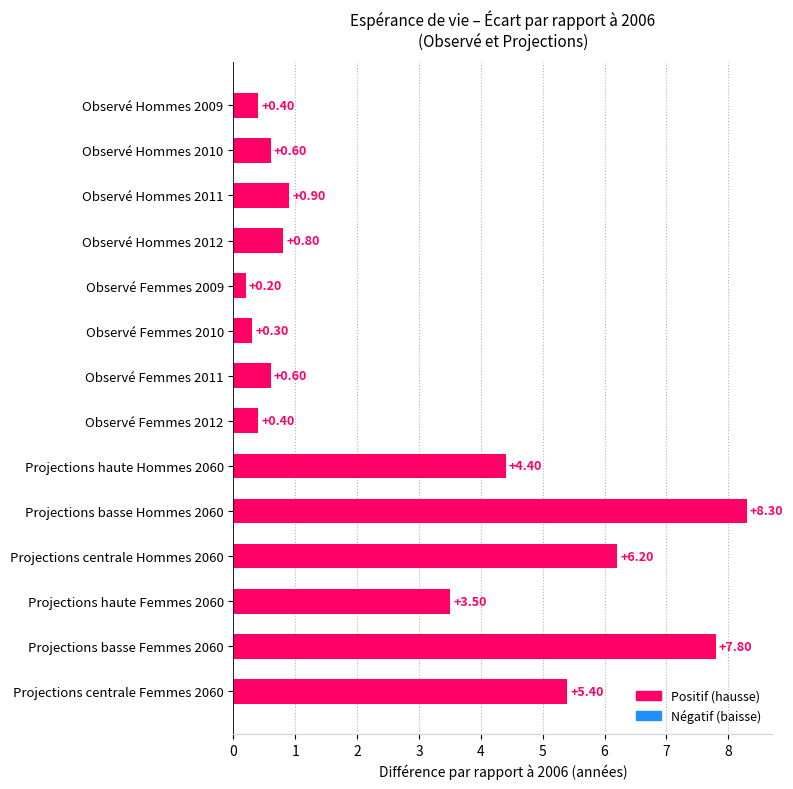

Does the chart contain any negative values?

No